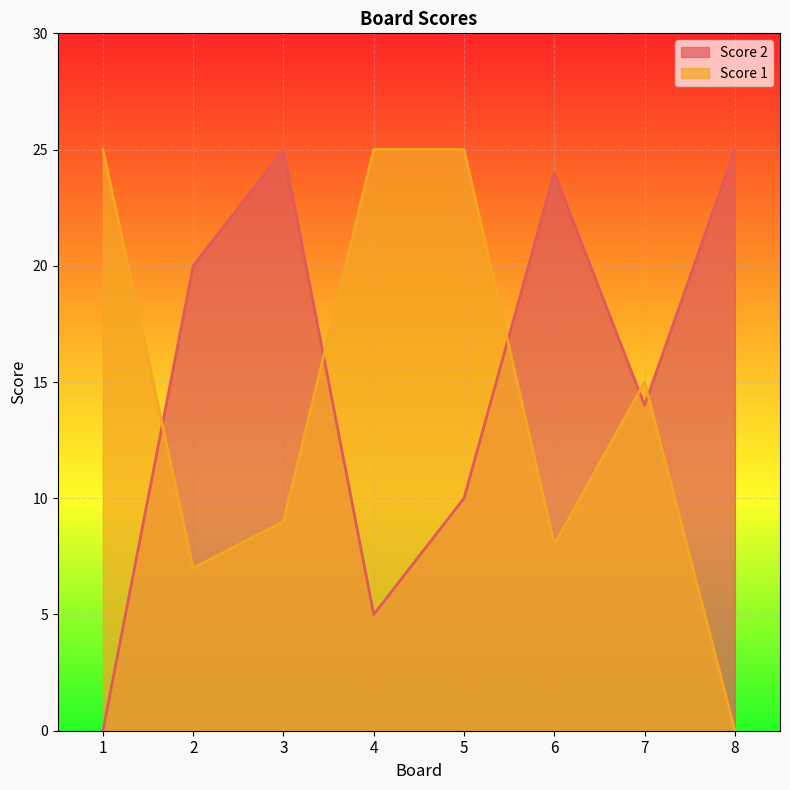

What are all the series names shown in the legend?

Score 2, Score 1